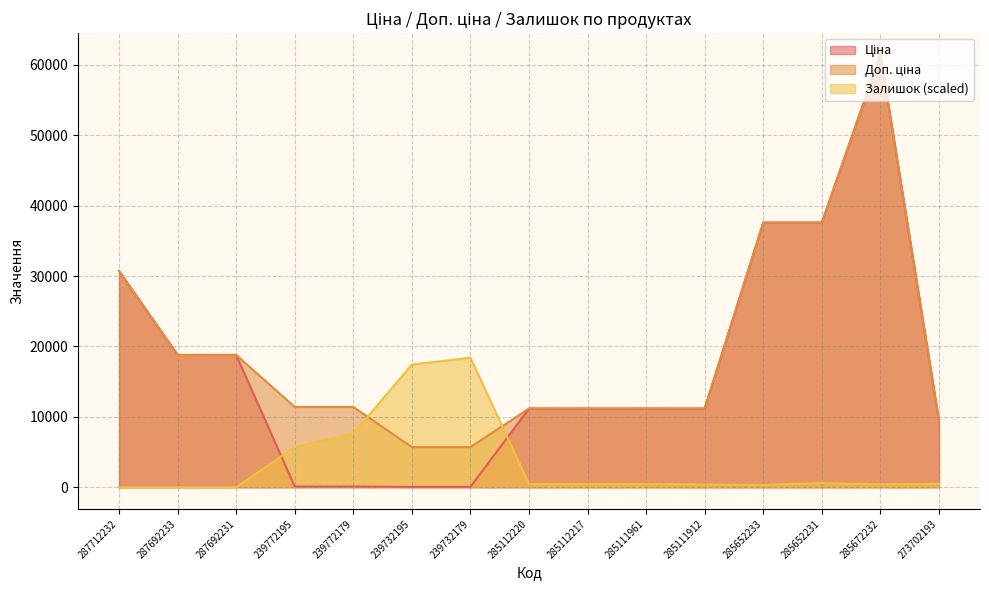

Which series has the largest total across all categories?

Доп. ціна